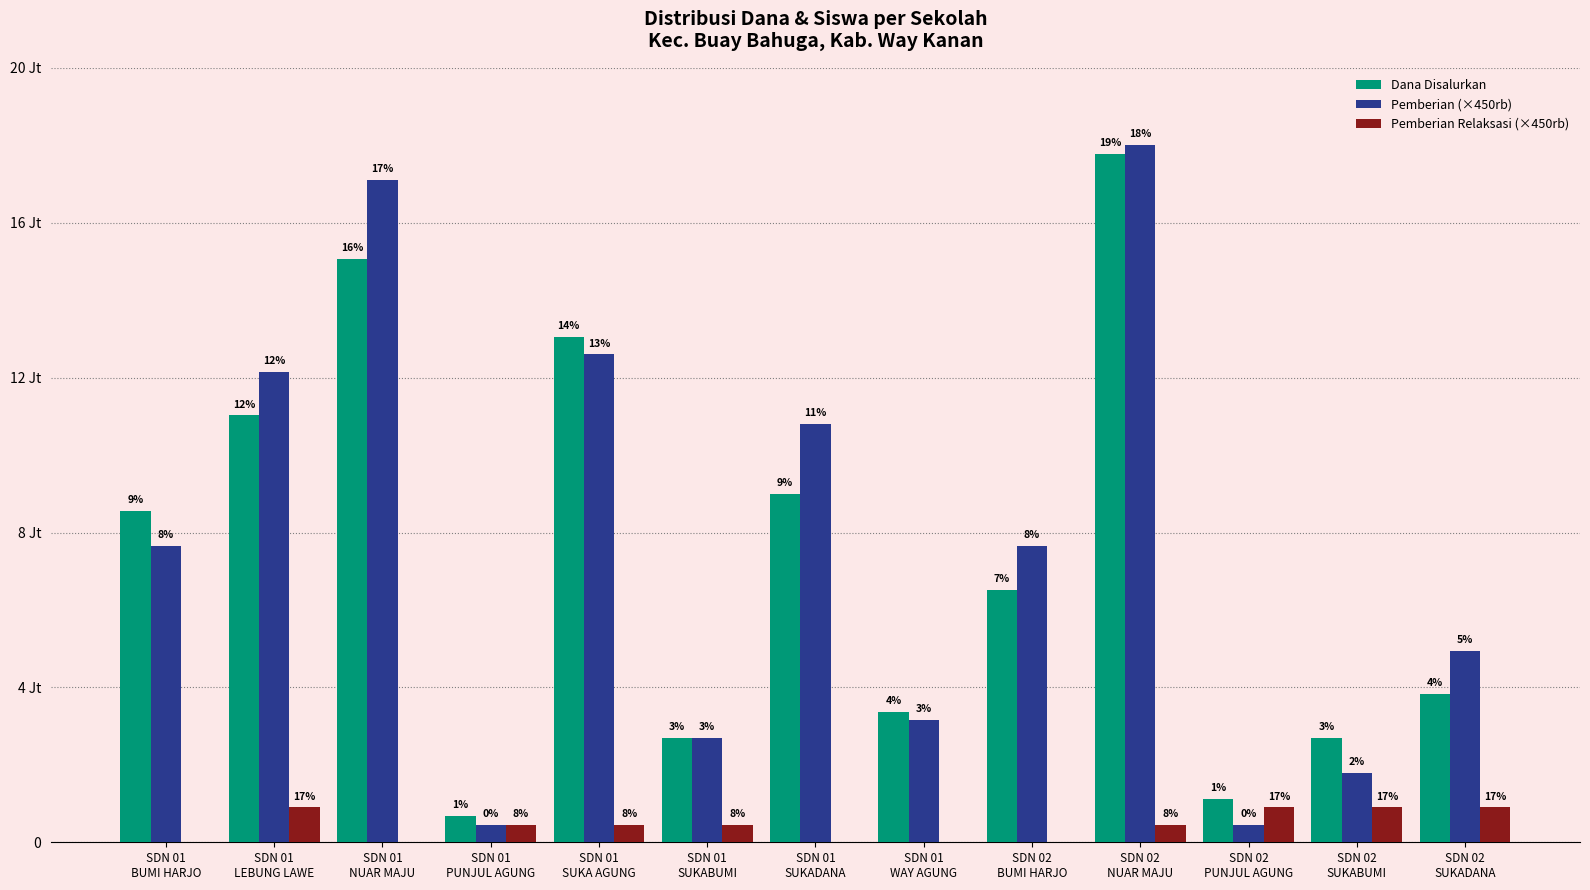

At which category does the chart reach its peak across all series?

SDN 02
NUAR MAJU